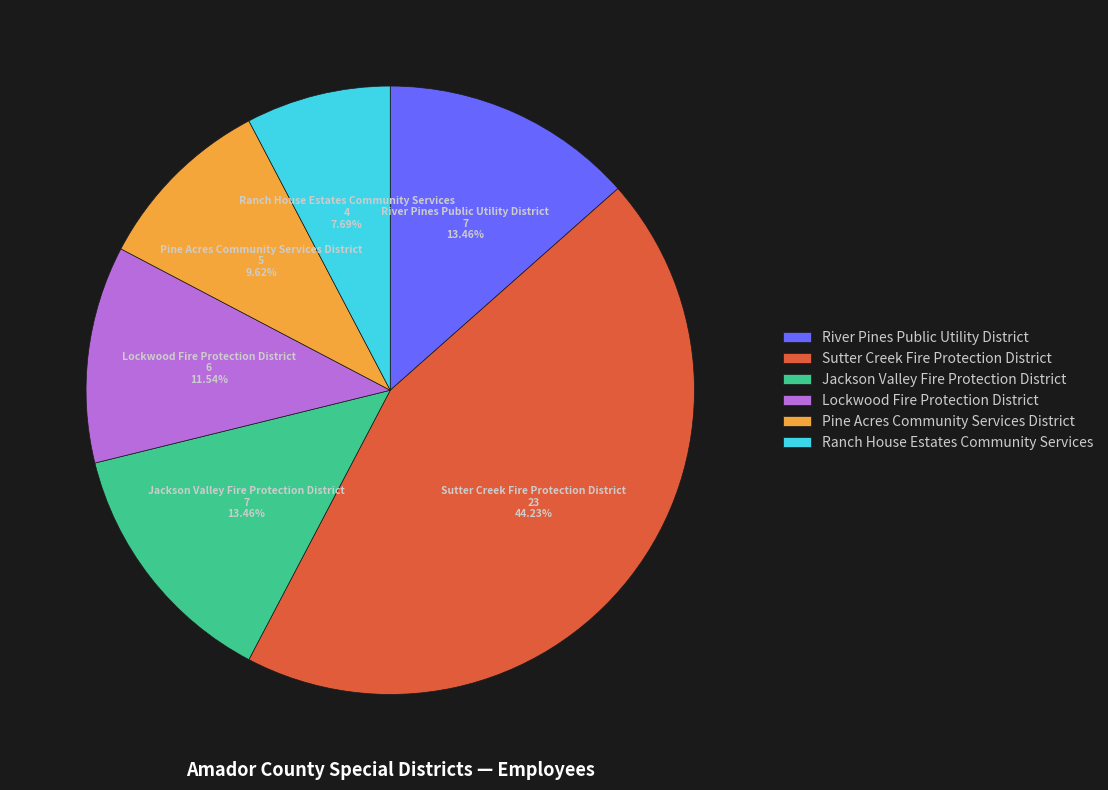

The Lockwood Fire Protection District slice represents 12% of the pie. True or false?

True